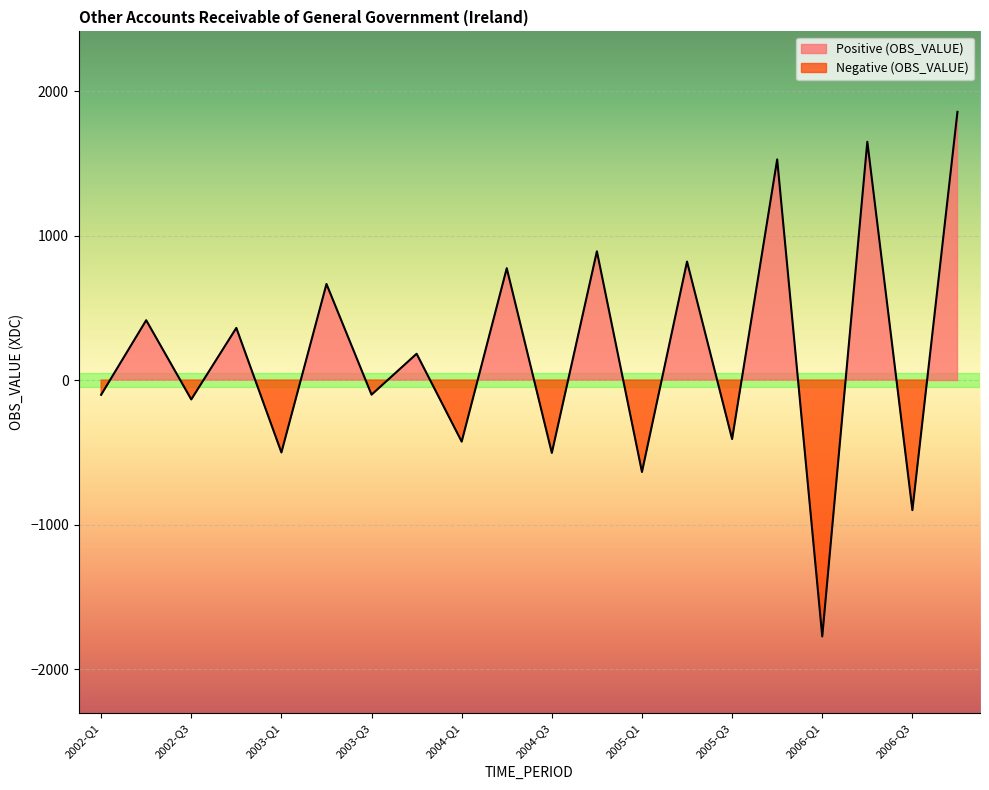

Reading left to right, what are all the values shown in this chart?

-102	414	-134	361	-501	665	-101	182	-426	774	-504	891	-636	820	-408	1527	-1774	1649	-900	1856